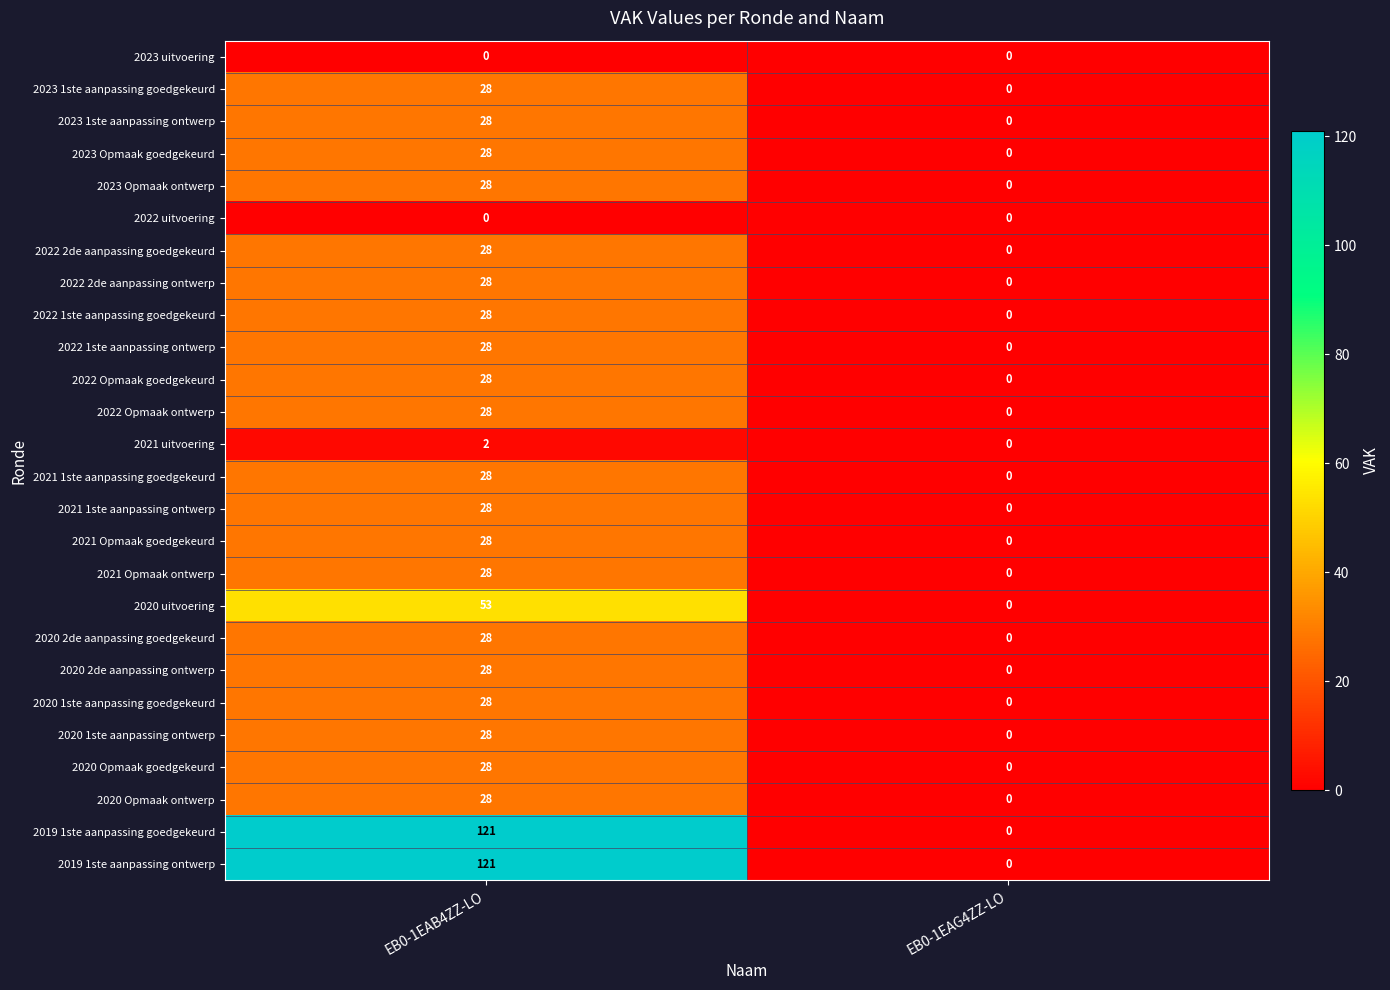

What is the maximum value shown in the chart?

121